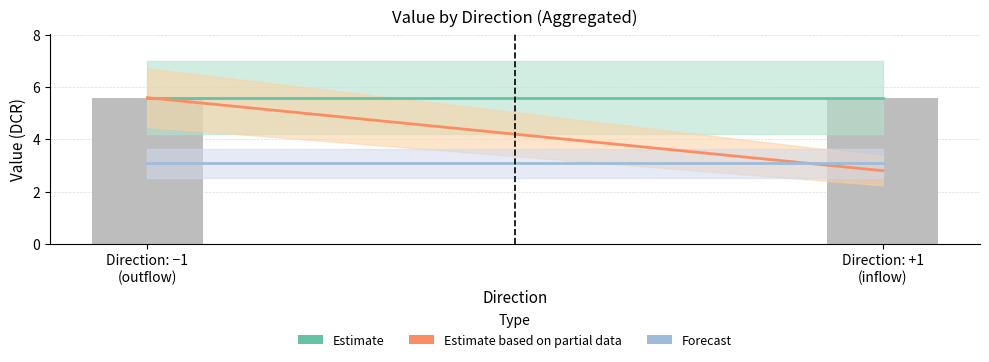

How many Estimate based on partial data values are between 2 and 5?

1